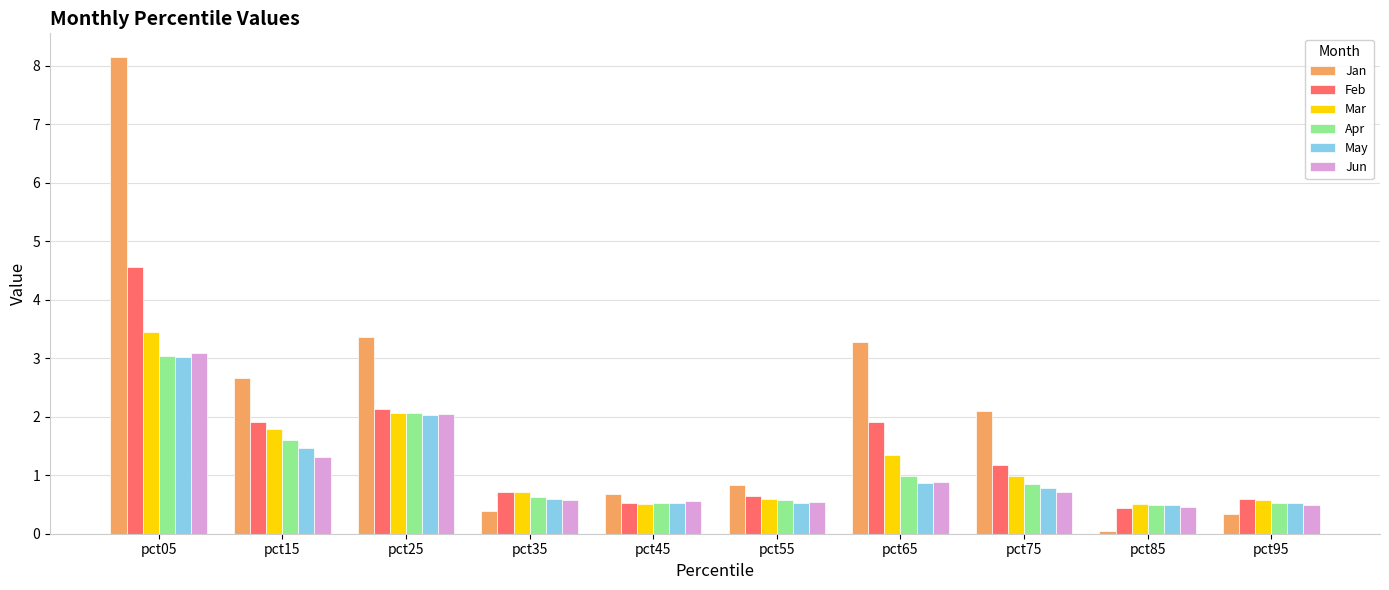

Does the chart contain any negative values?

No